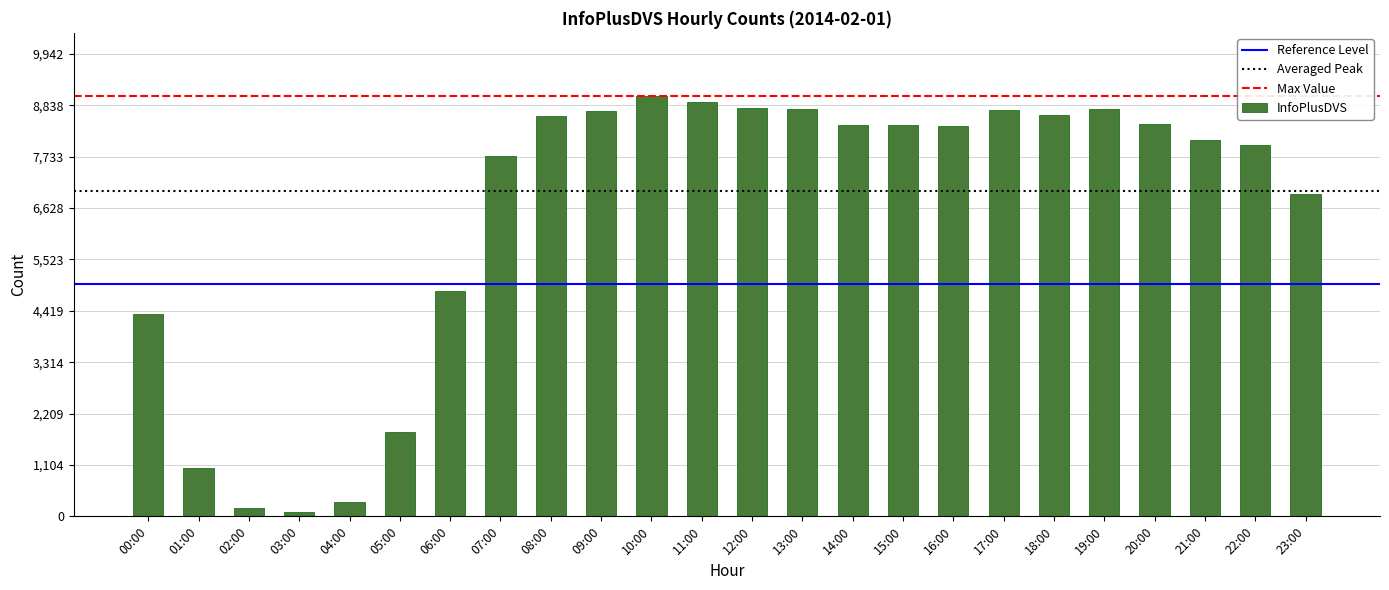

What is the value of the 21st bar from the left?

8431